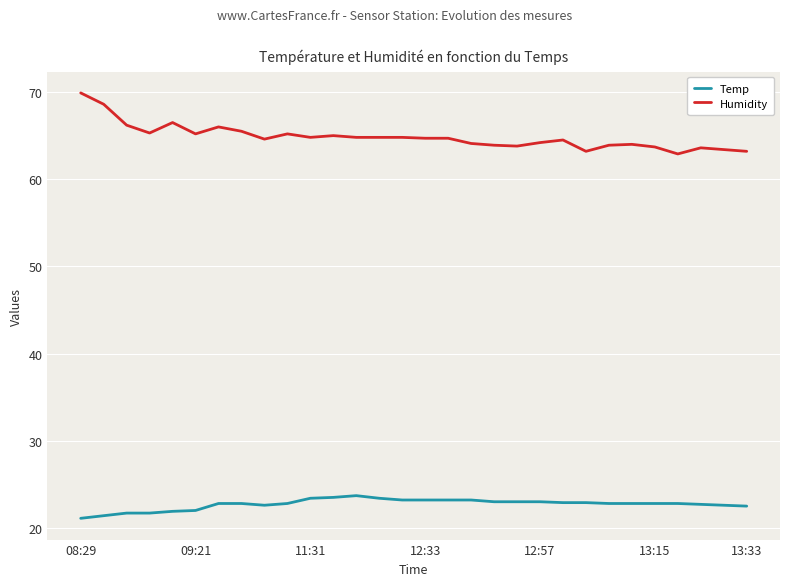

What is the highest value of the Humidity series?

69.9